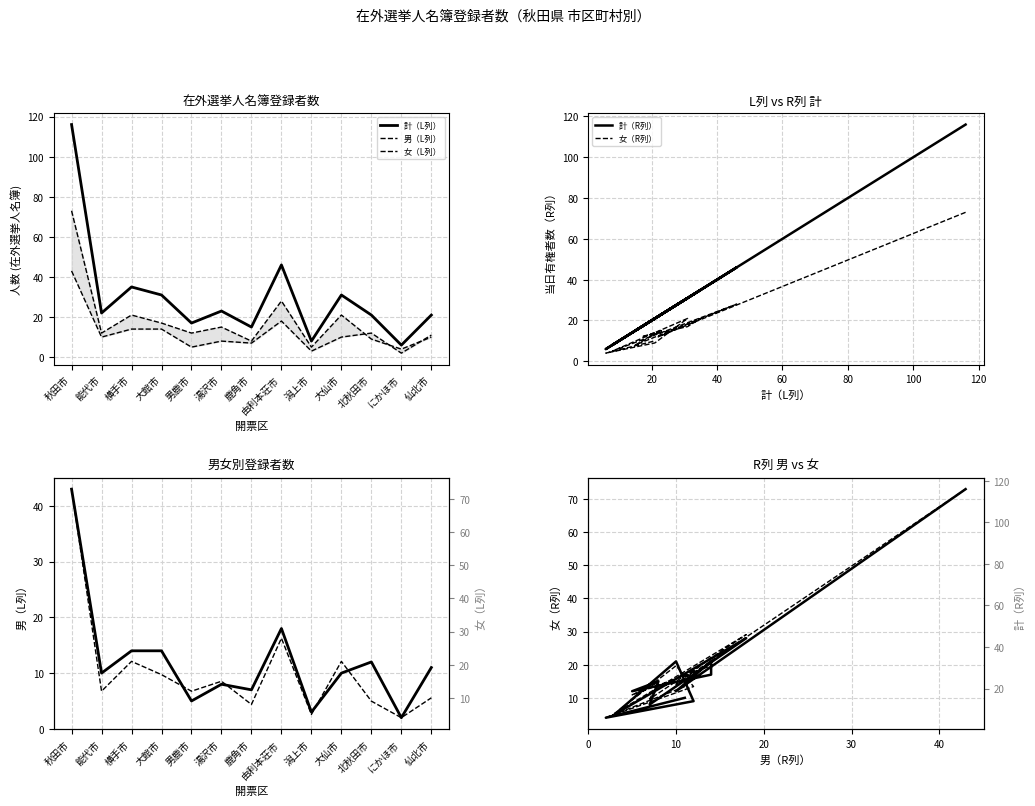

Does the chart display data point markers on the line(s)?

No